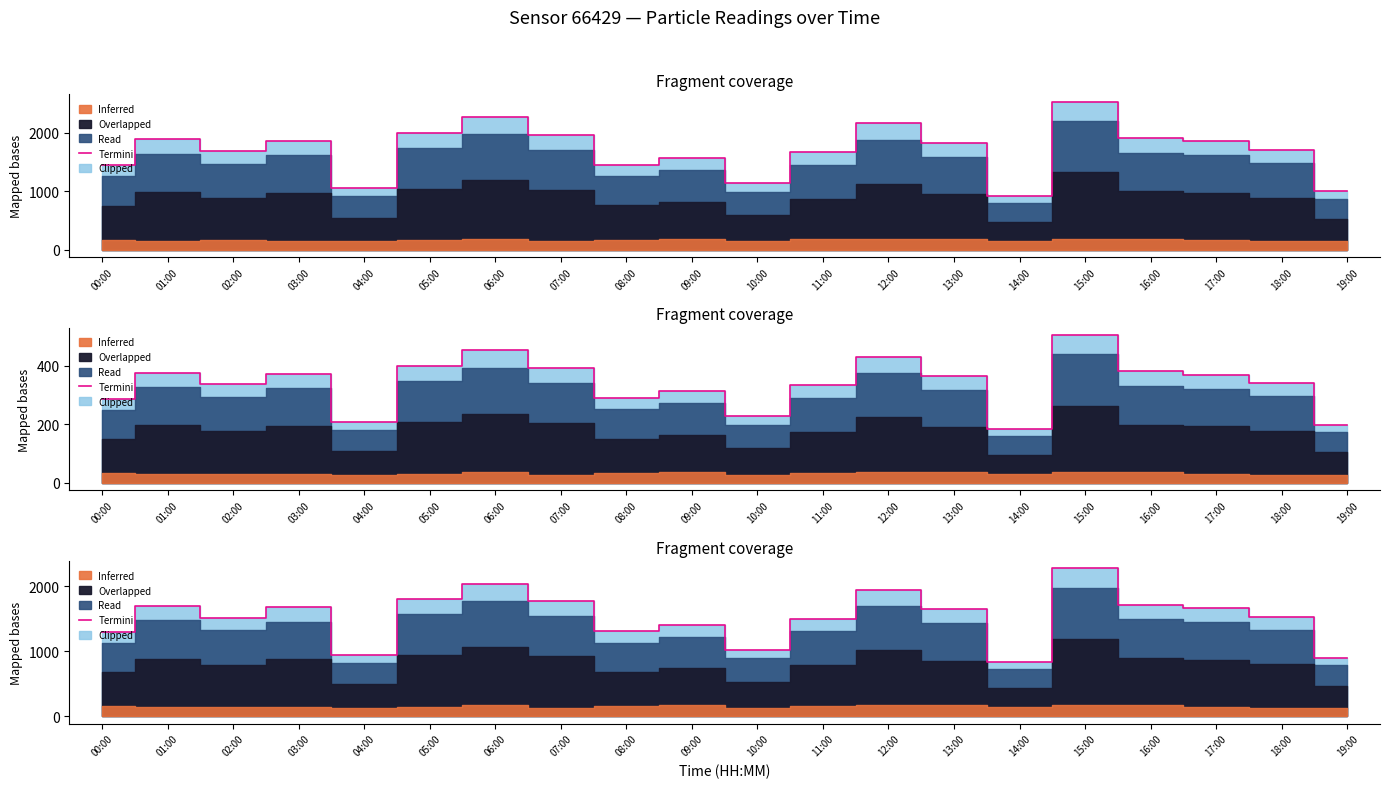

Reading left to right, what are all the values shown in this chart?

1295.8	1697.4	1519.4	1676.7	943.9	1800.9	2041.0	1771.9	1304.1	1407.6	1022.6	1502.8	1945.8	1643.6	828.0	2277.0	1718.1	1668.4	1531.8	898.4